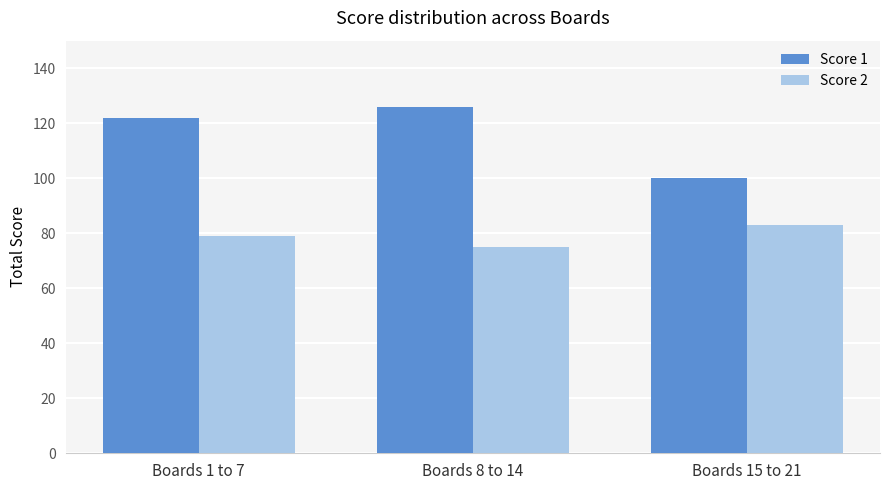

How many distinct data groups are displayed?

2